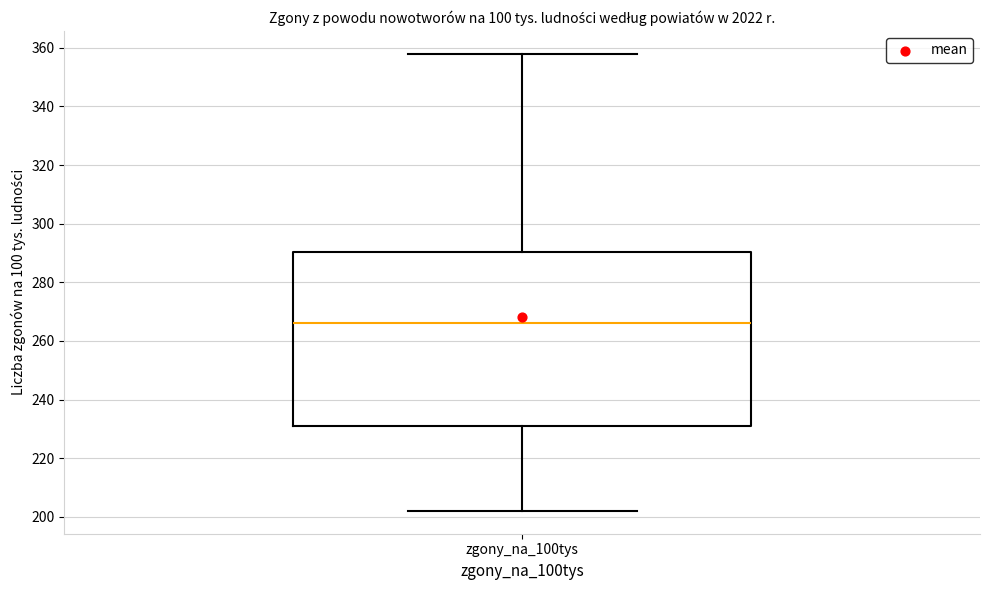

Transcribe this box plot: give where the median line is, the range the box spans, and where the two whiskers end, as read against the y-axis. The values are not printed on the chart, so give them approximately, as read against the axis.

median 266, box 232 to 290, whiskers 202 to 358